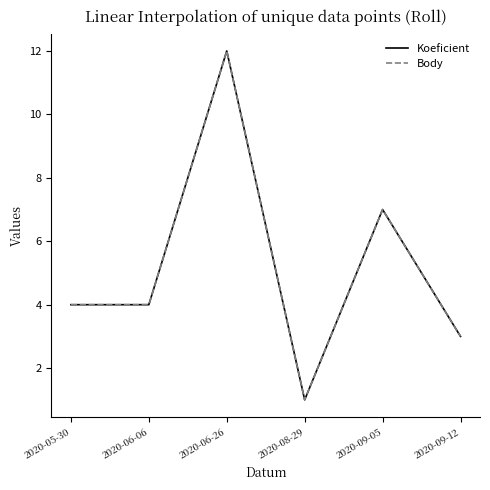

True or false: Body and Koeficient intersect in this chart.

False